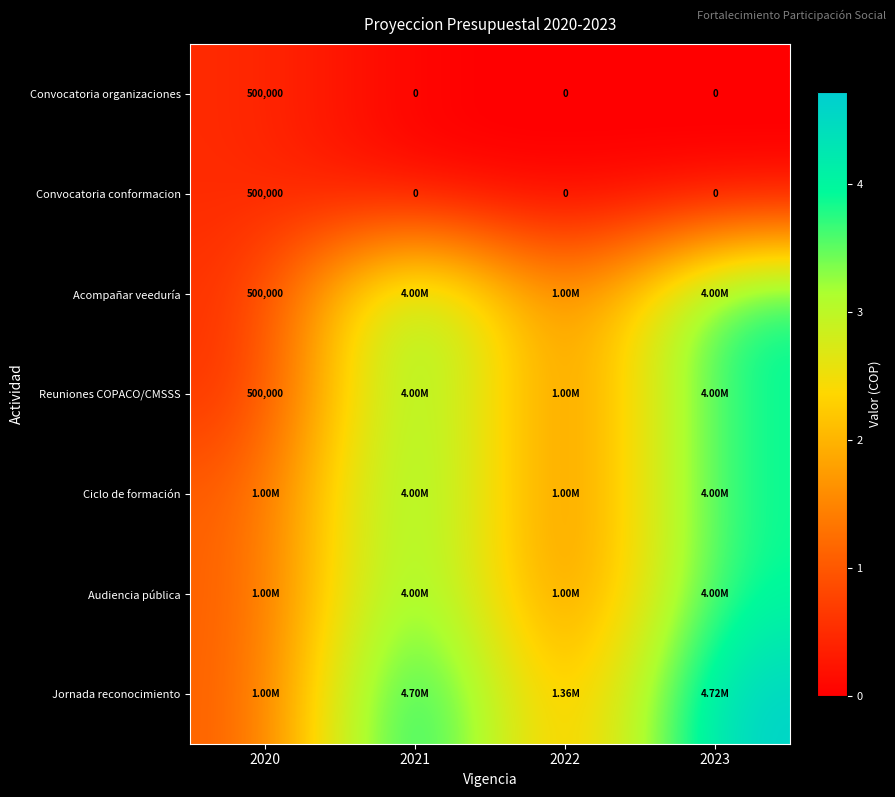

What is the average value of the Convocatoria organizaciones series?

125000